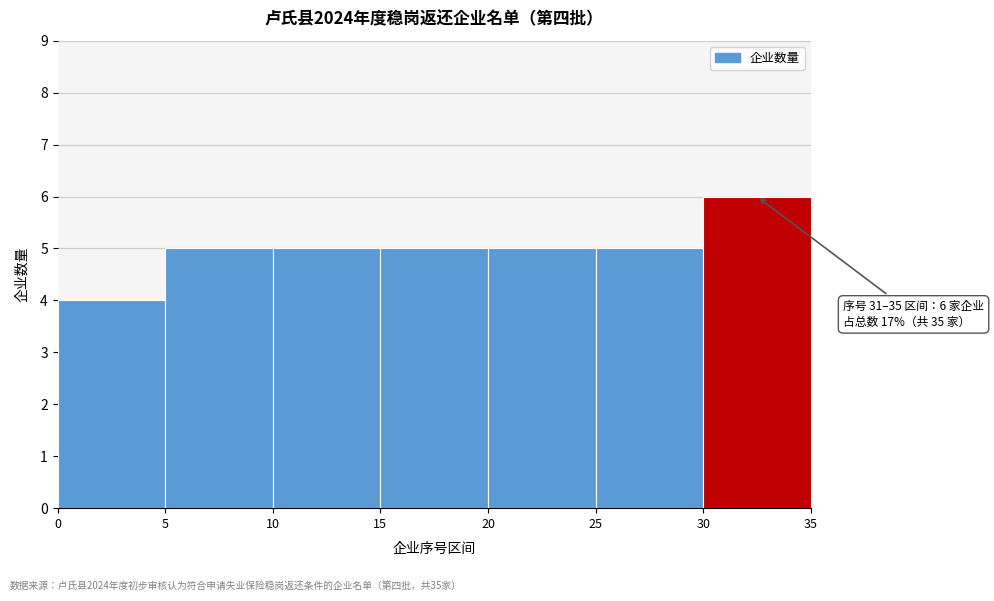

Over which range of the x-axis is the bar tallest?

30 to 35